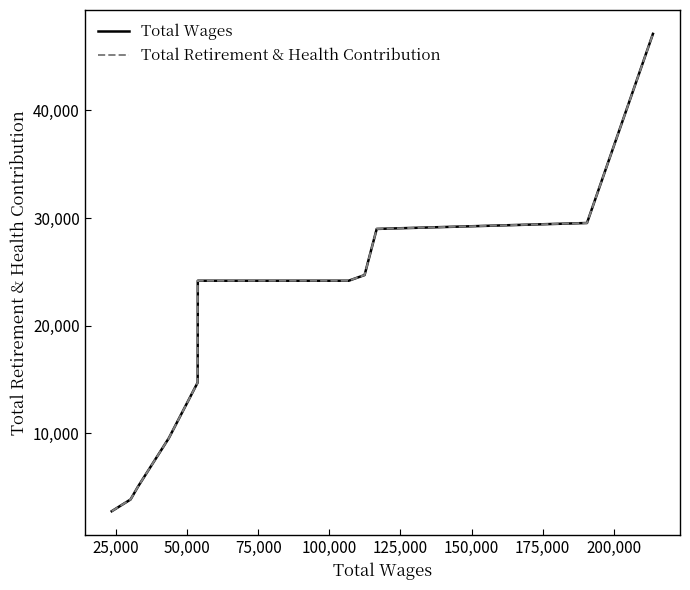

Does the chart have visible grid lines?

No